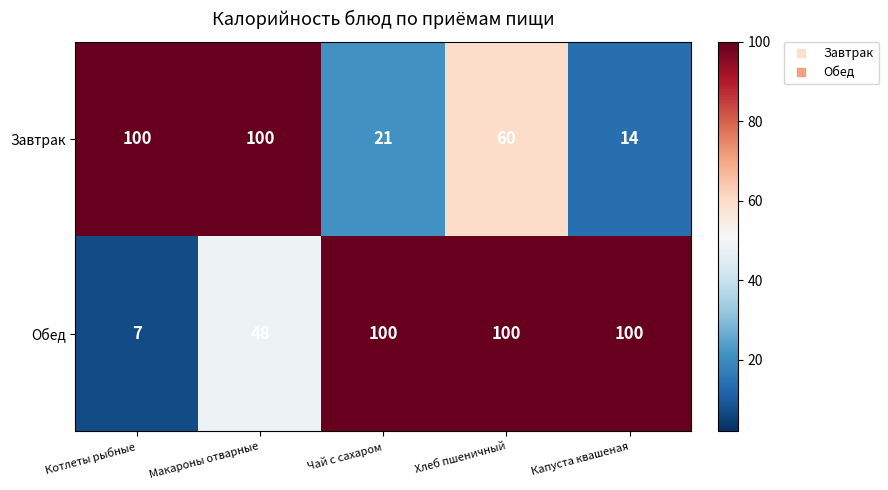

Count the number of categories in the chart.

5